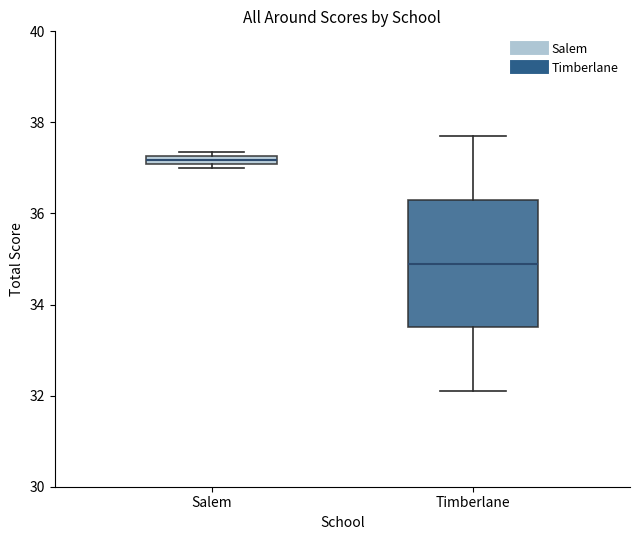

Where does the upper whisker of the box for Timberlane end on the y-axis? The values are not printed on the chart, so give them approximately, as read against the axis.

37.8